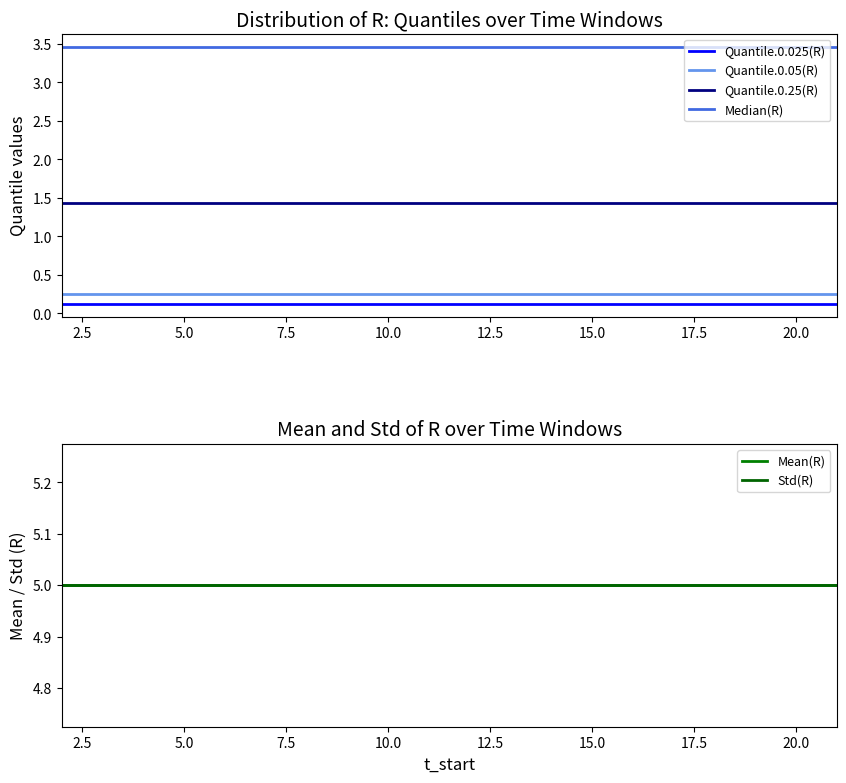

How many distinct data groups are displayed?

6